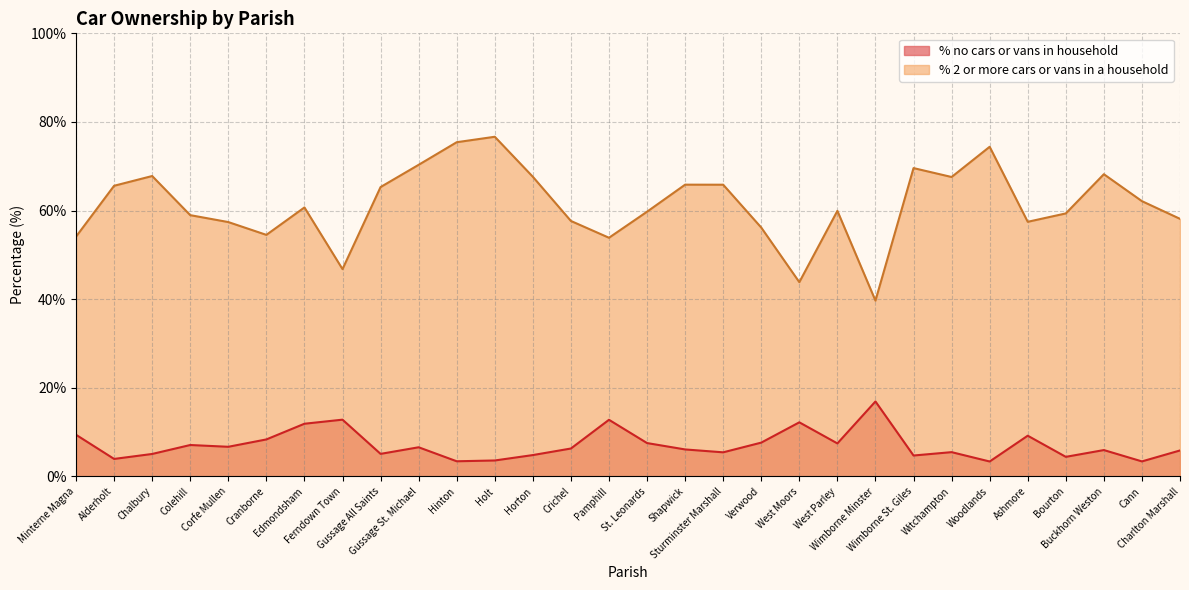

At how many categories does at least one series exceed 24?

30